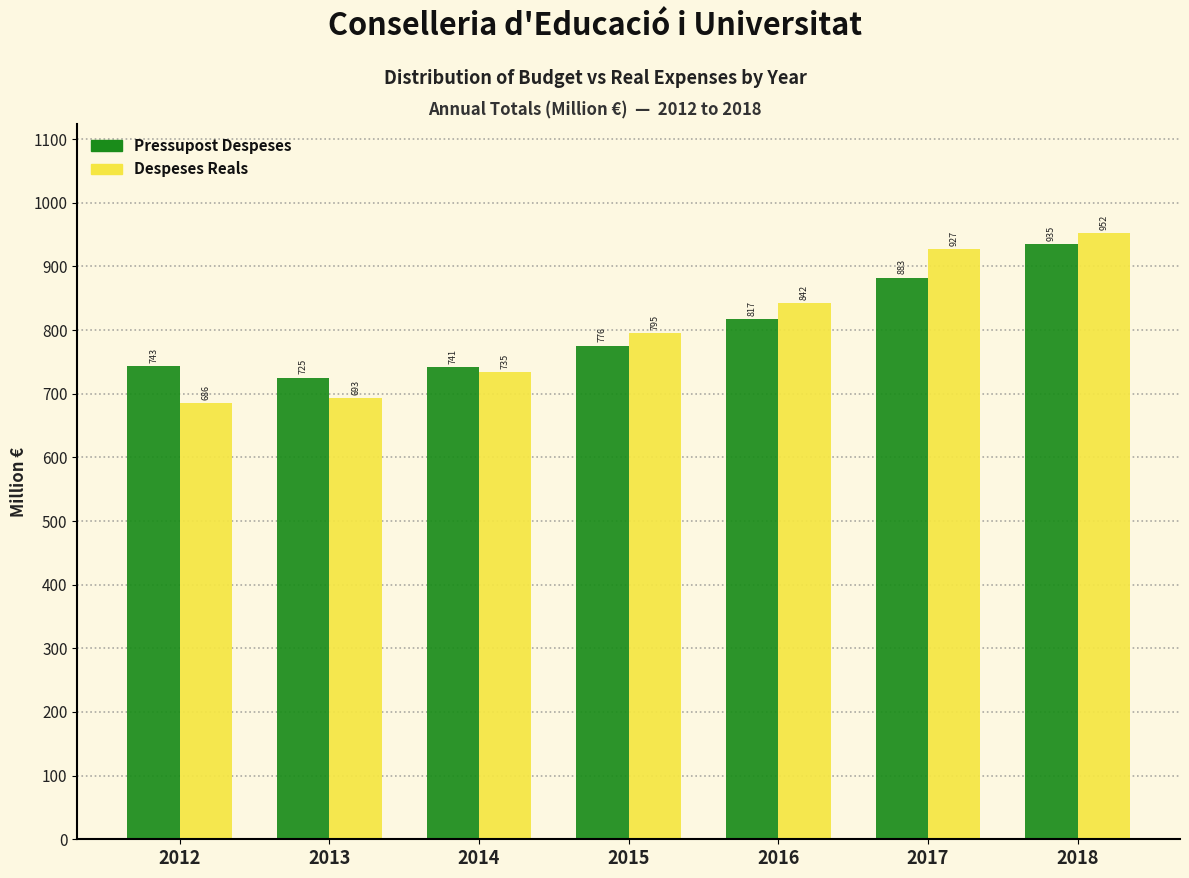

Rank the categories by Despeses Reals value from lowest to highest.

2012, 2013, 2014, 2015, 2016, 2017, 2018